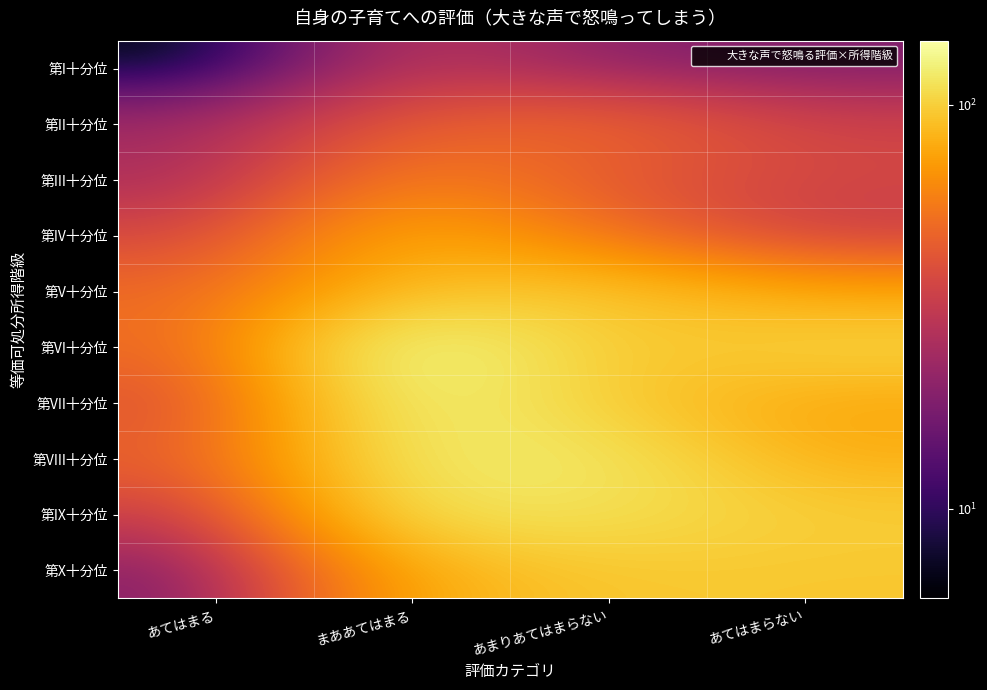

Between まああてはまる and あてはまらない, which series saw the biggest shift?

第VII十分位